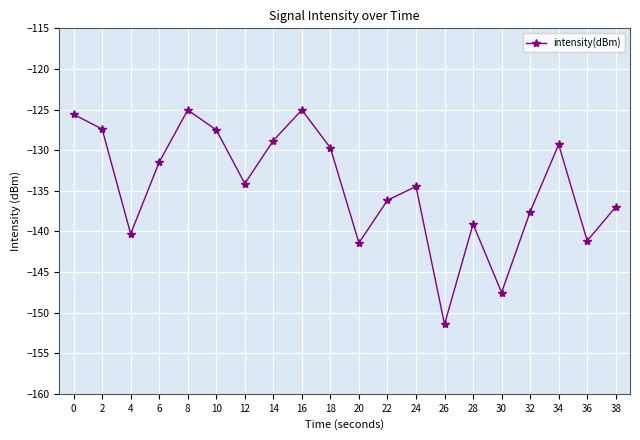

What is the difference between the maximum and minimum values?

26.4